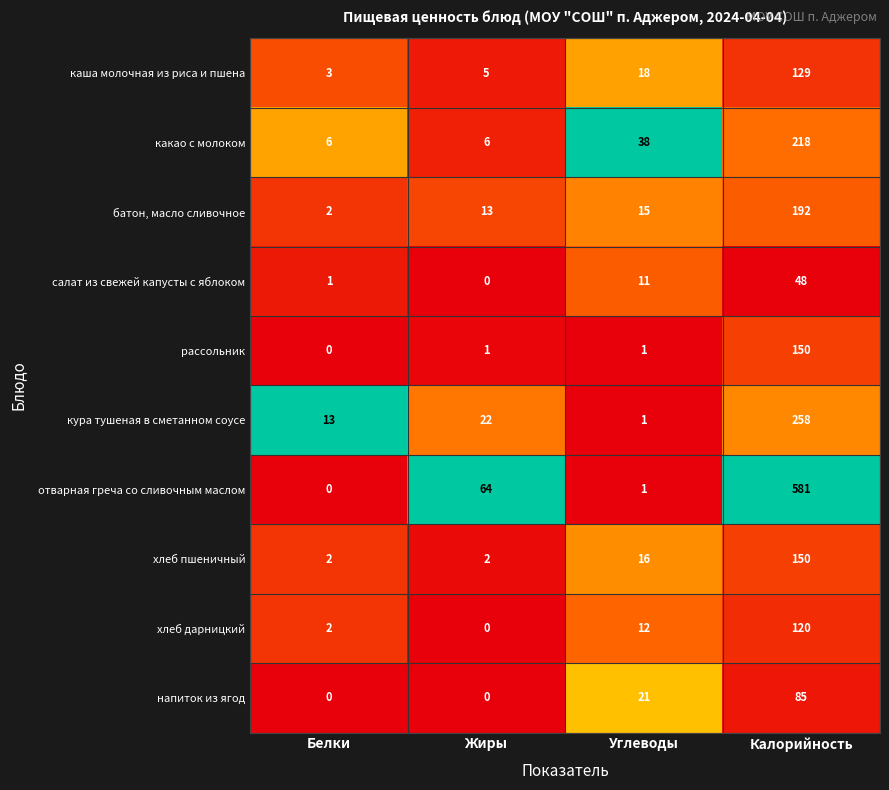

At how many categories does at least one series exceed 0?

4